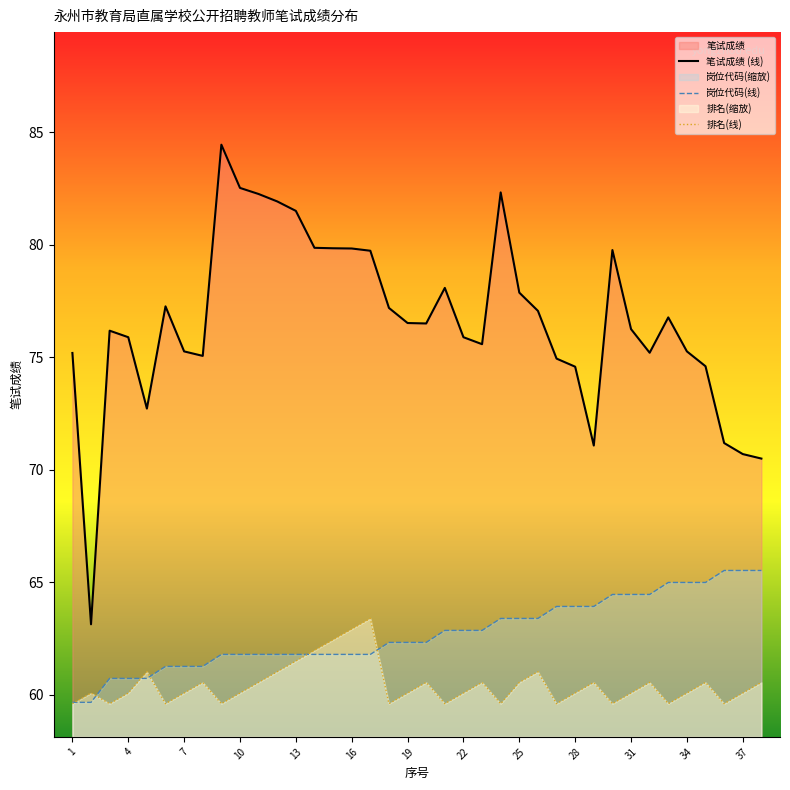

What is the difference between the maximum and minimum values in the 排名(线) series?

3.8